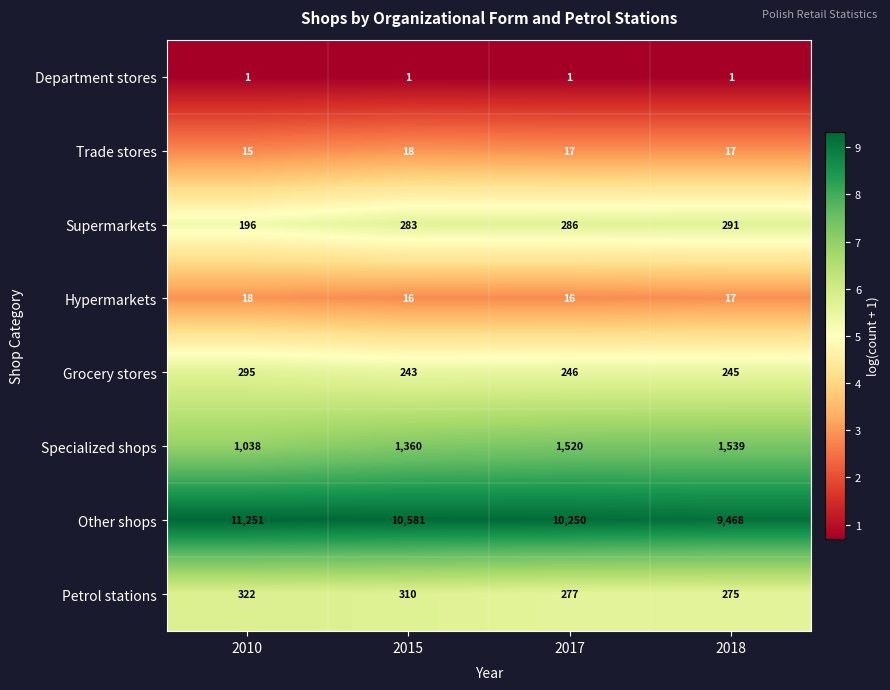

Count the Other shops values in the range 10250 to 11251.

3